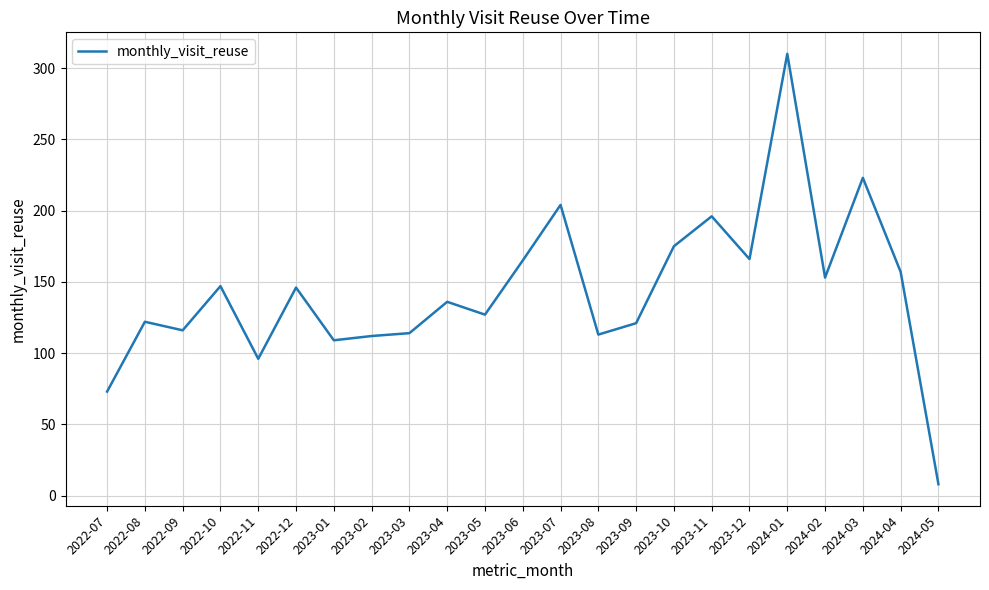

What is the difference between the values at 2023-12 and 2023-03?

52